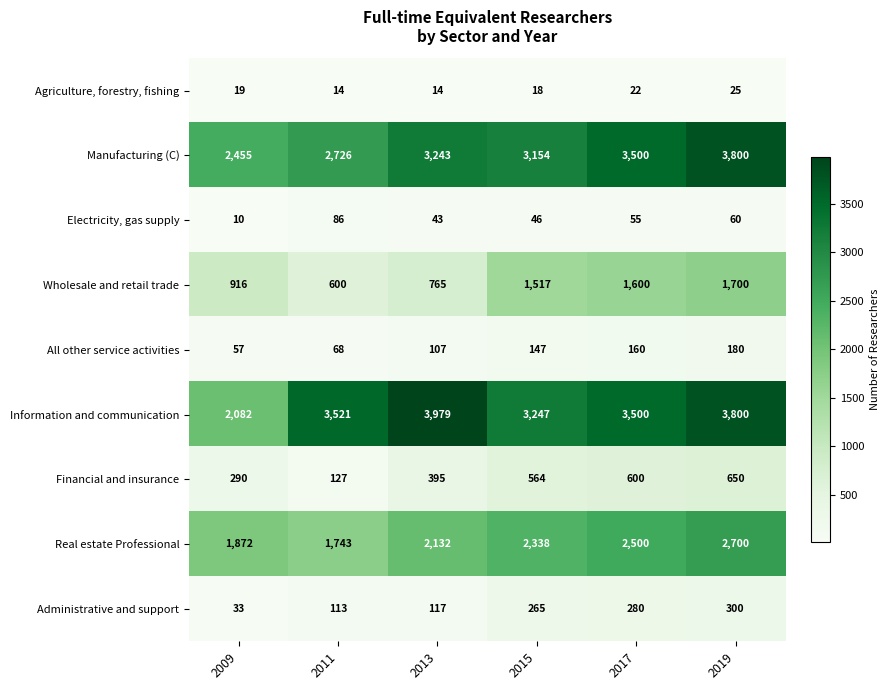

Is it true that Information and communication equals 1417 at 2019?

False